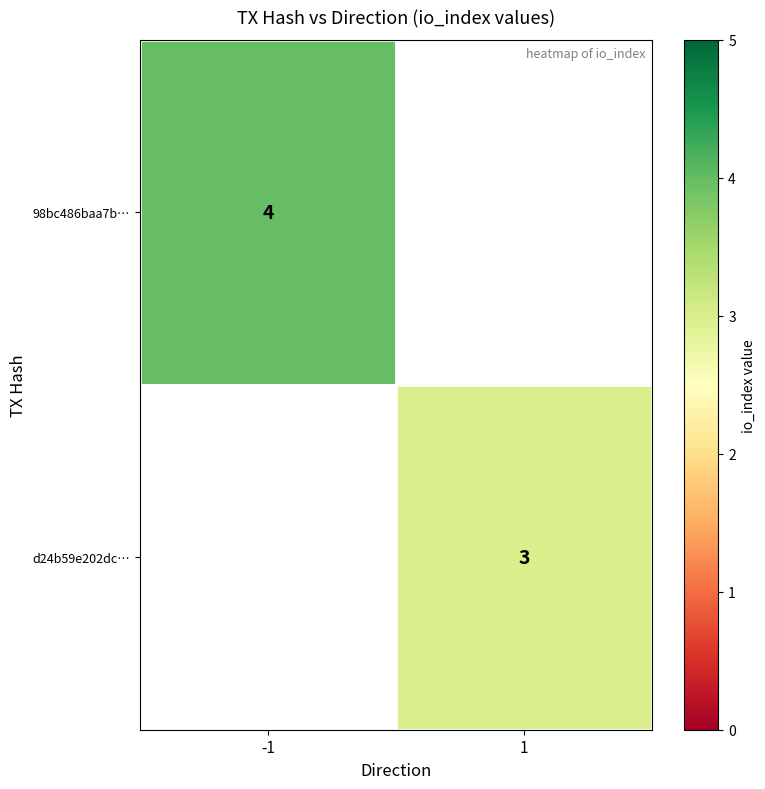

Is it true that 98bc486baa7b… equals 4 at -1?

True